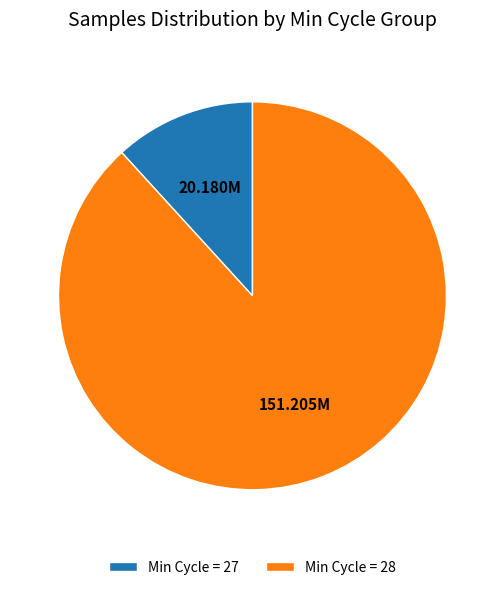

Rank the categories by value from lowest to highest.

Min Cycle = 27, Min Cycle = 28